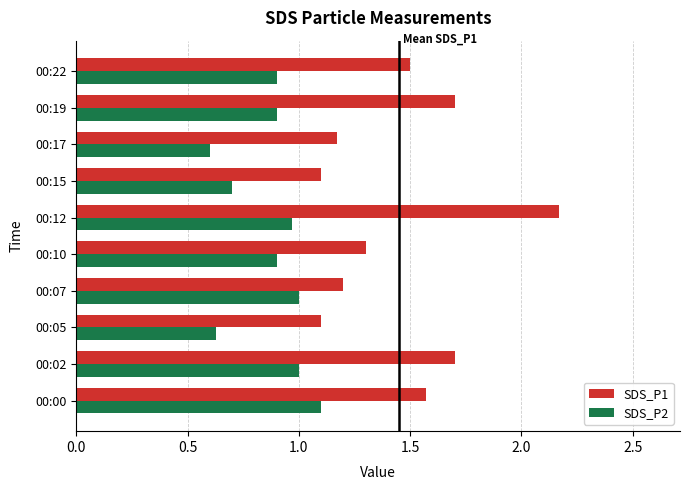

At which category does the chart reach its minimum across all series?

00:17